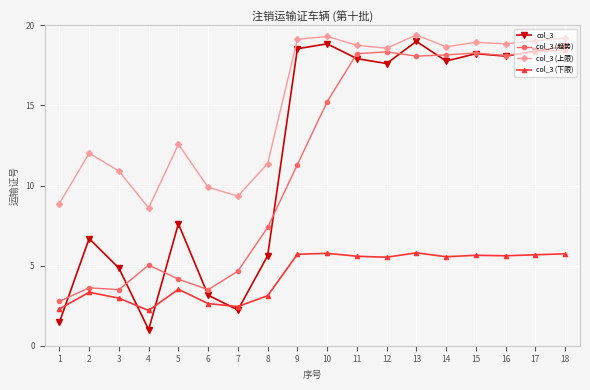

True or false: col_3 (上限) and col_3 intersect in this chart.

False